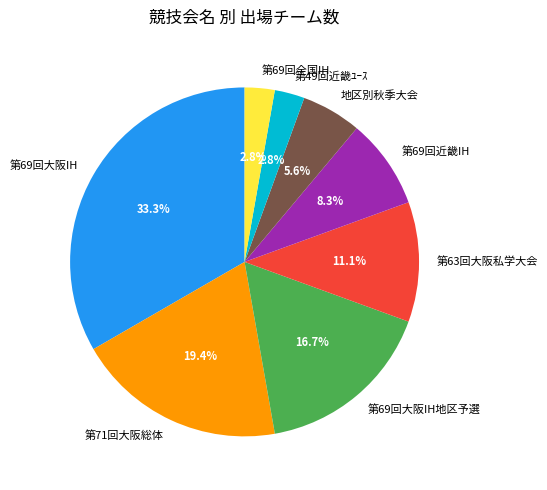

How many segments does this pie chart have?

8